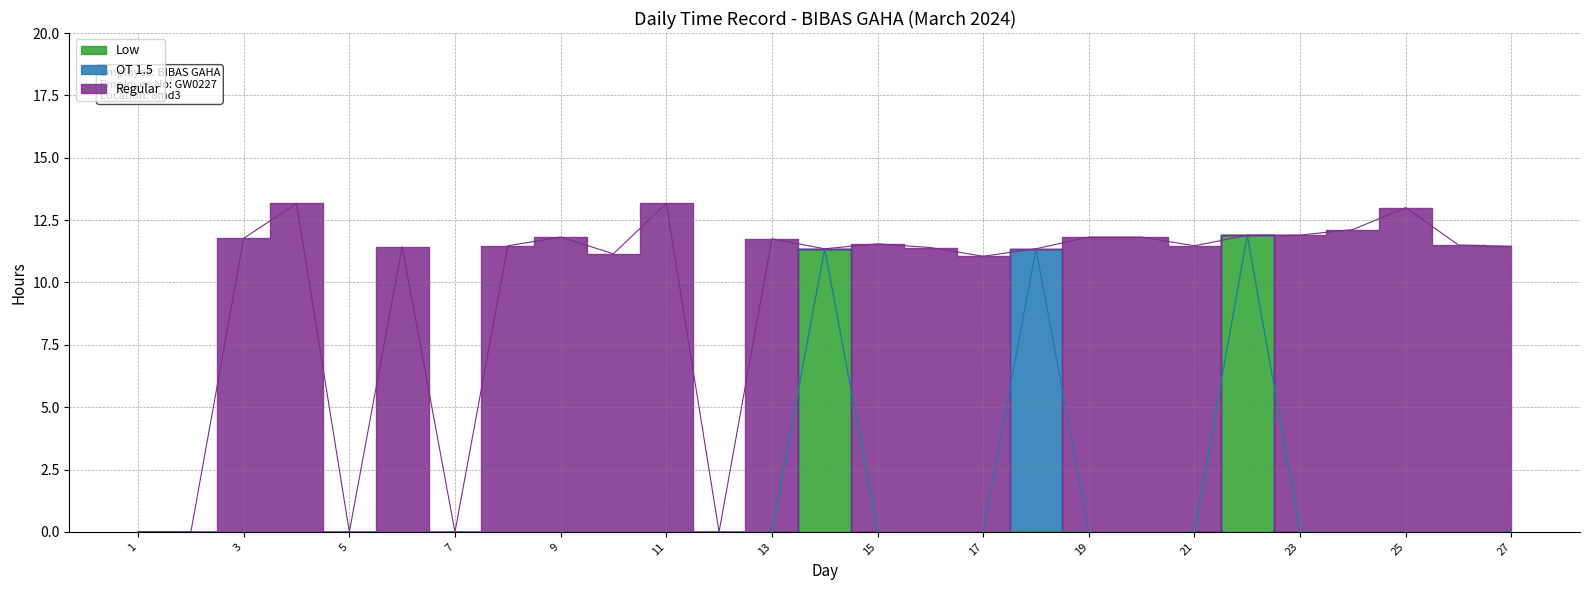

Where is Regular nearest to the value 6?

17